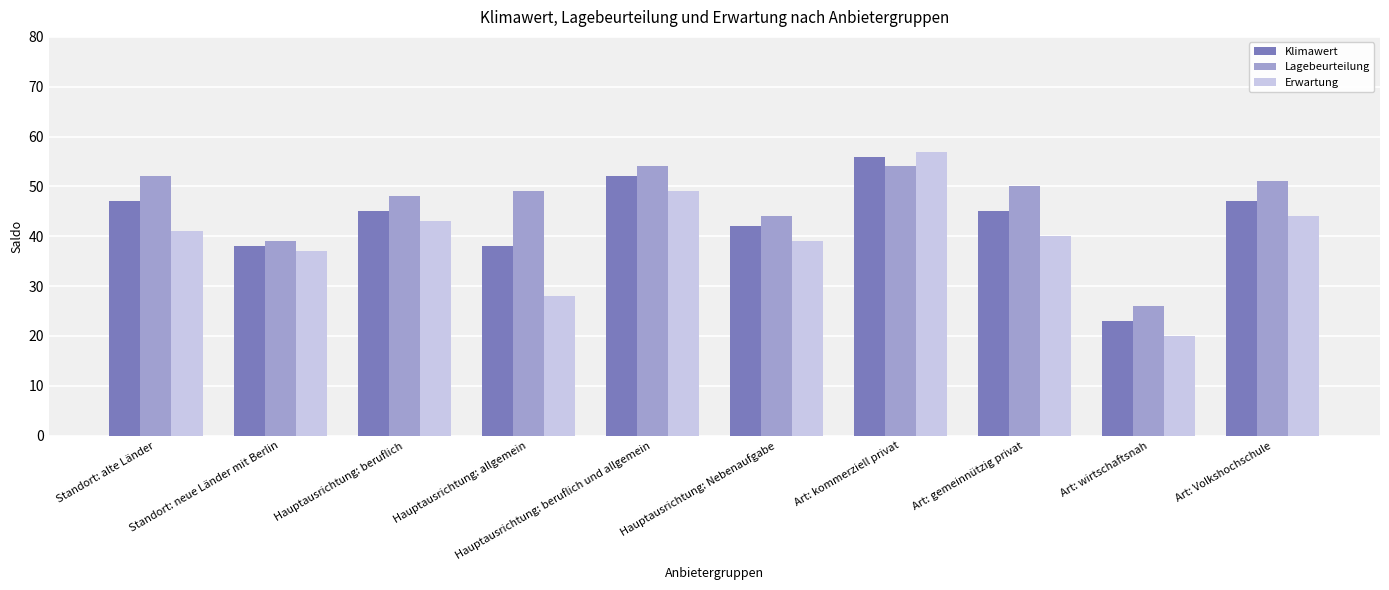

Which label corresponds to the smallest value in the chart?

Art: wirtschaftsnah